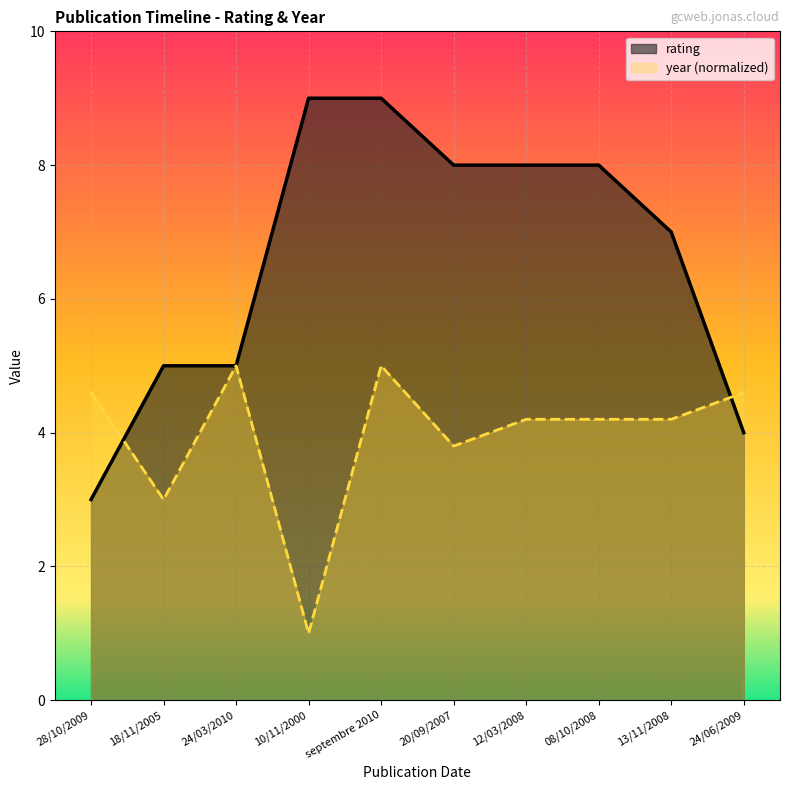

Reading right to left, what are all the values shown in this chart?

rating: 4.0	7.0	8.0	8.0	8.0	9.0	9.0	5.0	5.0	3.0
year: 4.6	4.2	4.2	4.2	3.8	5.0	1.0	5.0	3.0	4.6